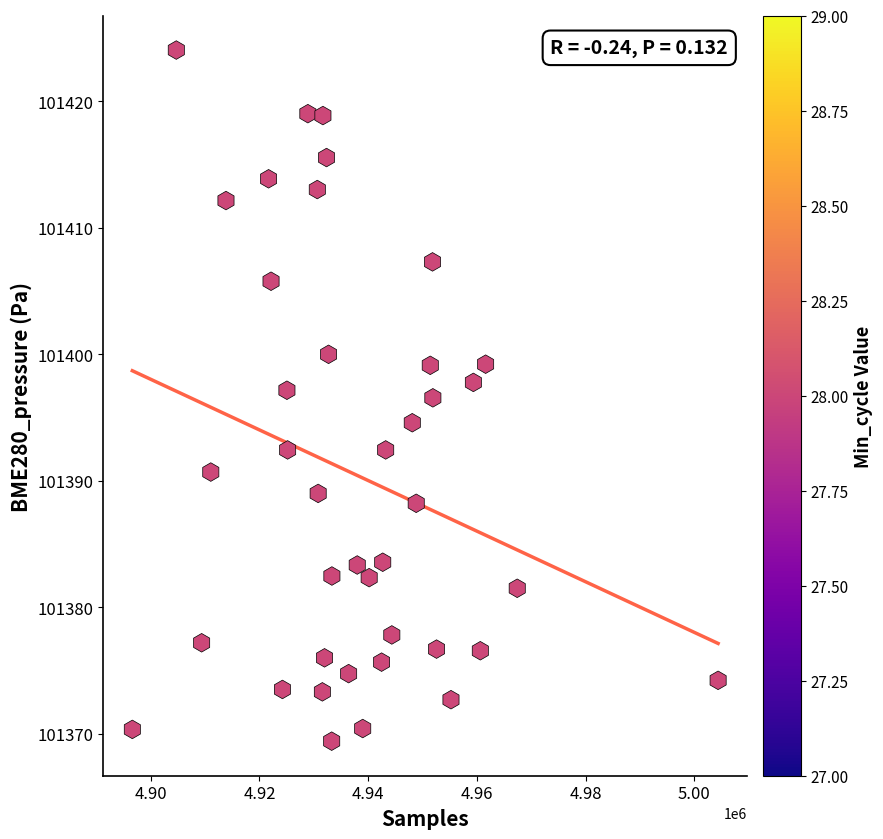

What is the range of X values (max minus min)?

107784.0